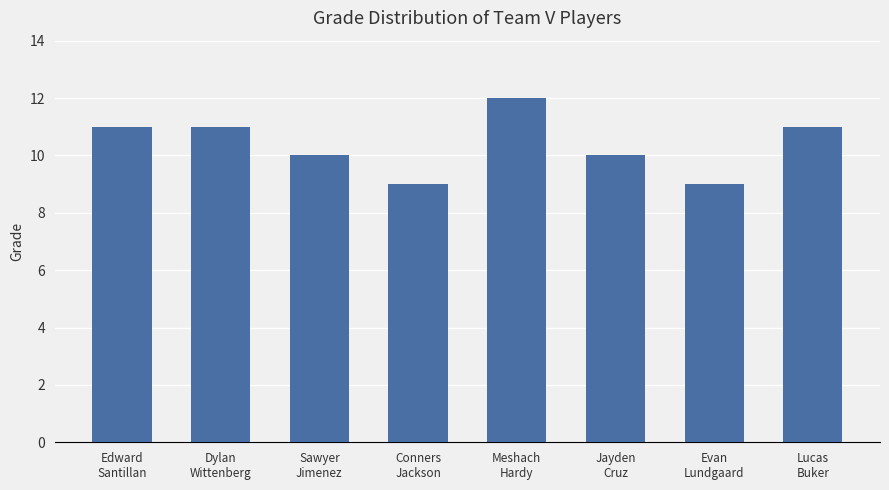

What position from the right is Meshach
Hardy?

4